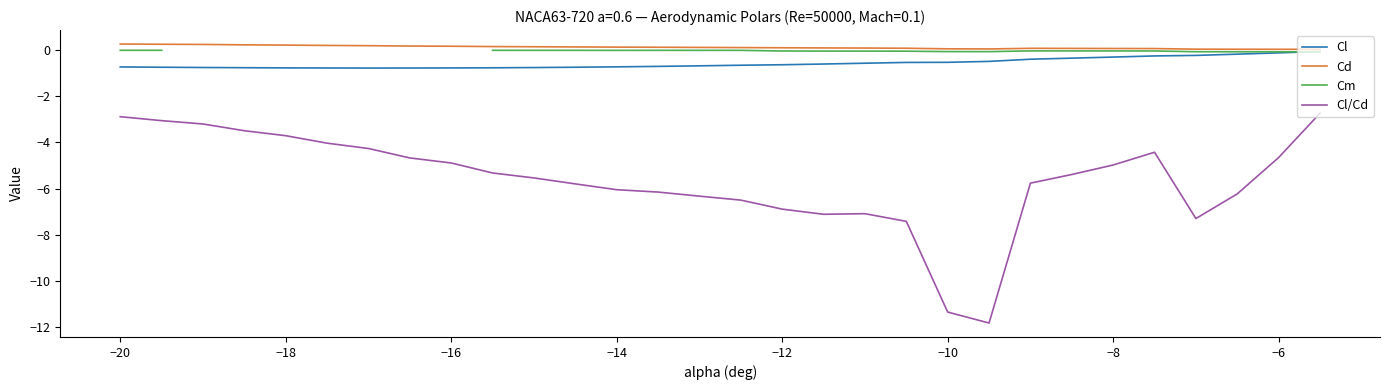

True or false: Cd and Cl cross at least once.

False